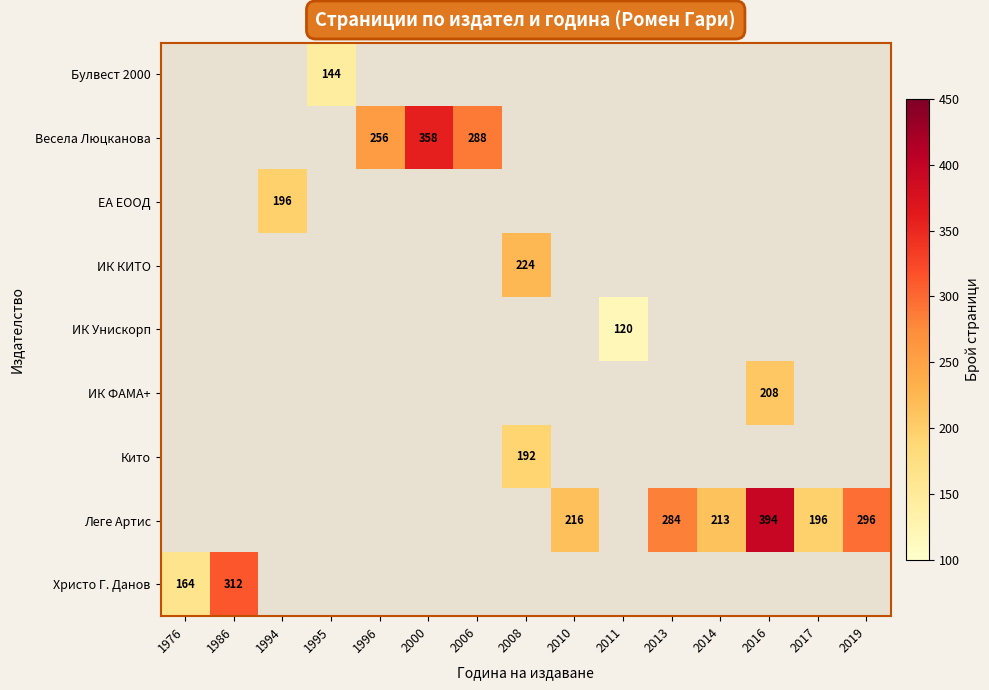

Which label corresponds to the largest value in the chart?

2016